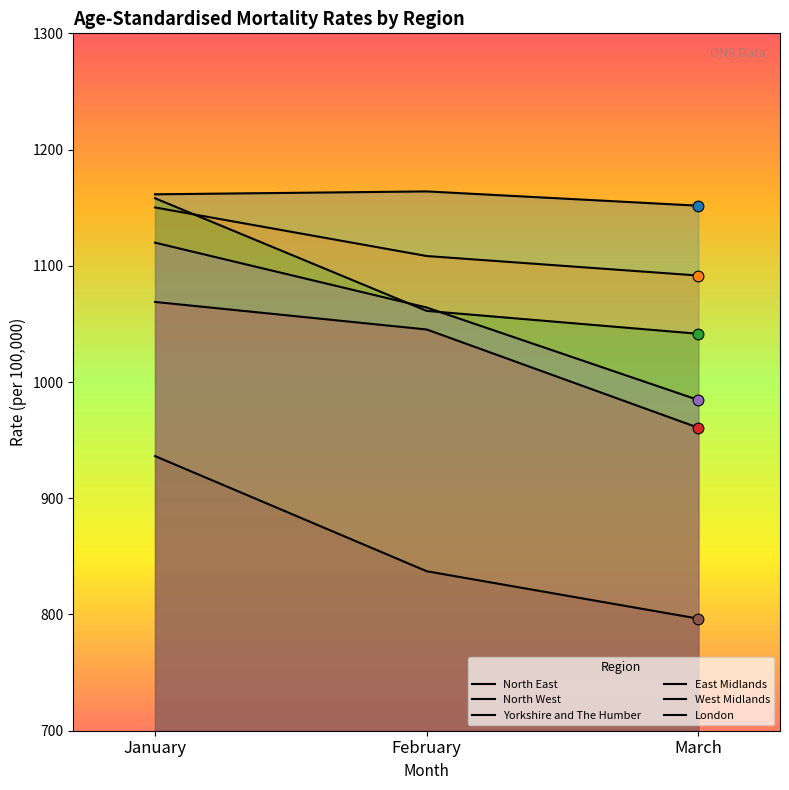

What is the total value across all series at February?

6280.1